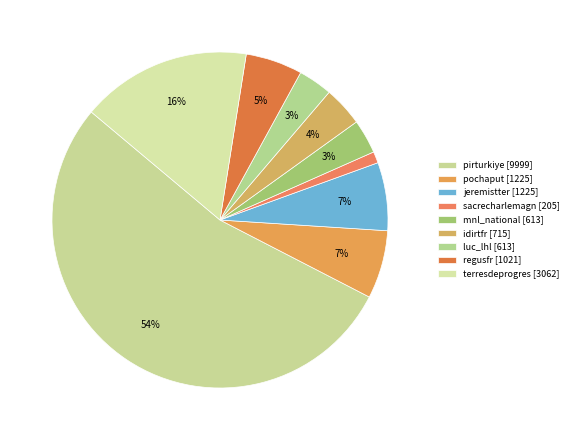

How many slices are in this pie chart?

9